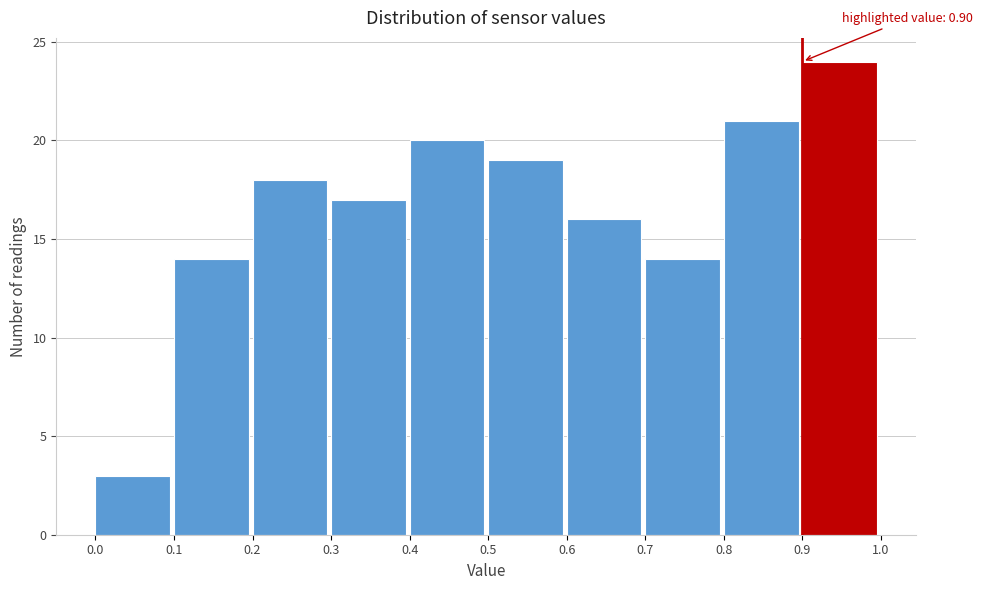

Which range on the x-axis has the tallest bar?

0.9 to 1.0